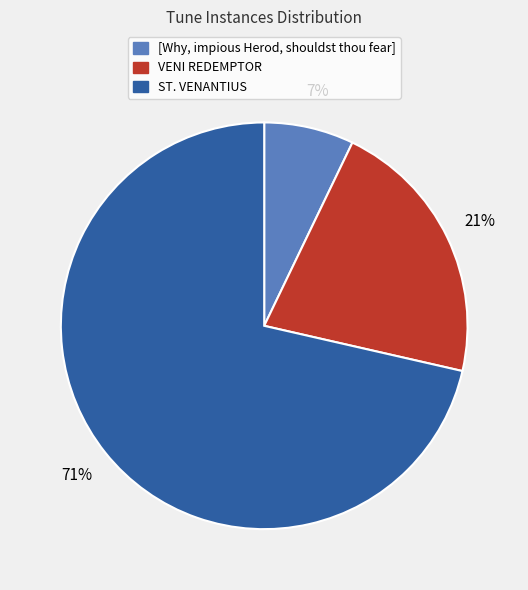

Is there any slice that represents more than half of the pie?

Yes